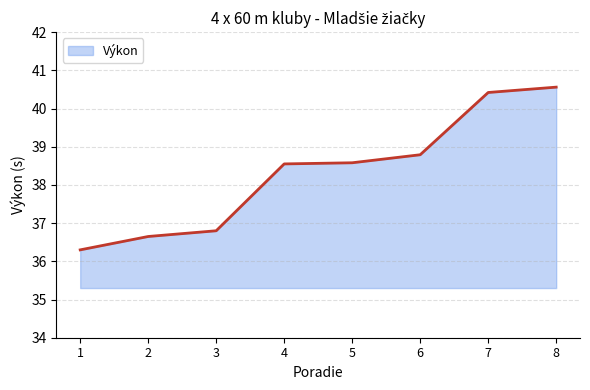

Which label corresponds to the largest value in the chart?

8